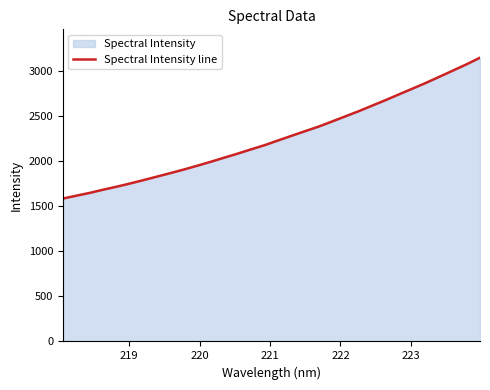

What is the difference between the maximum and minimum values?

1563.6